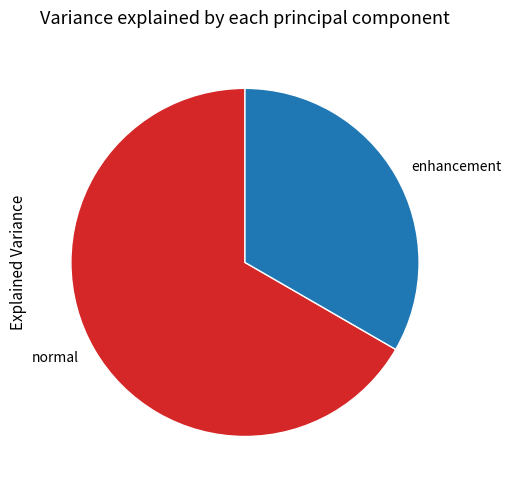

Between normal and enhancement, which is larger?

normal